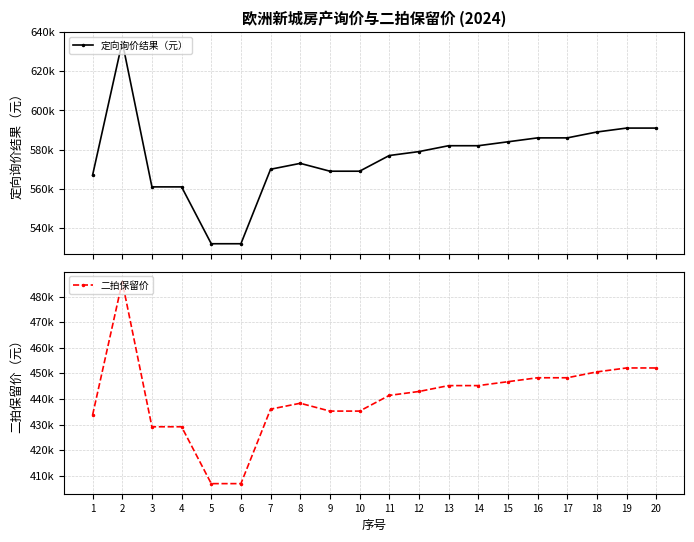

At 12, list the series in order from largest to smallest.

定向询价结果（元）, 二拍保留价